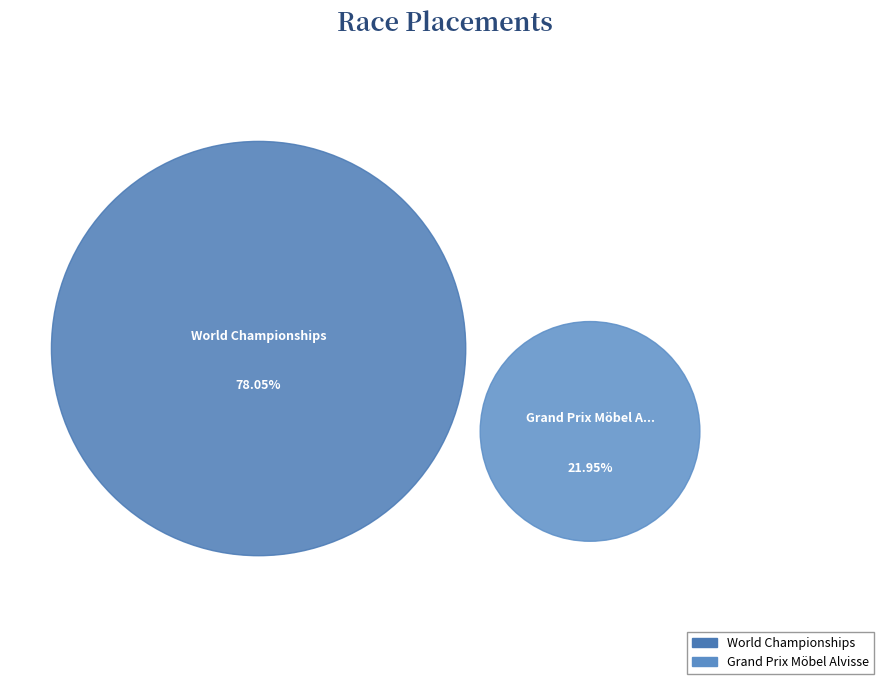

Which category has the smallest portion of the pie?

Grand Prix Möbel Alvisse